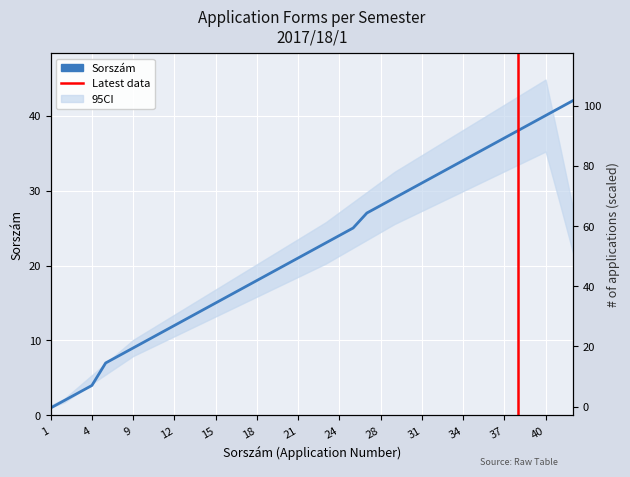

At which label does the data first exceed 22?

23